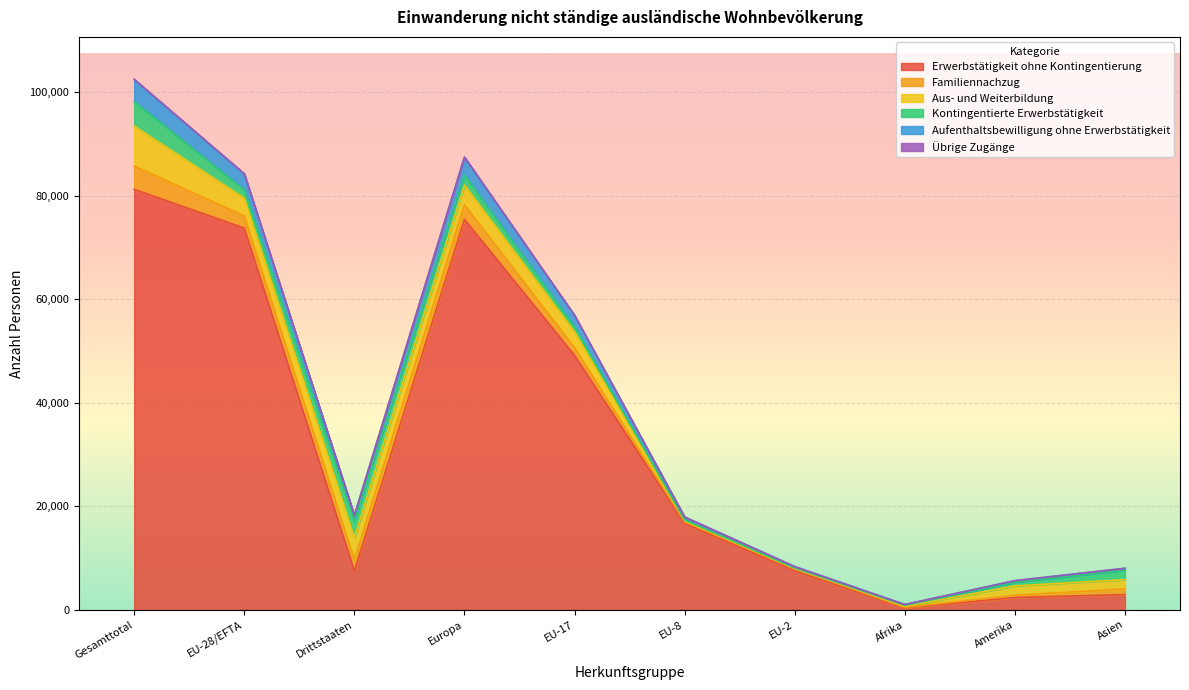

True or false: Aufenthaltsbewilligung ohne Erwerbstätigkeit and Übrige Zugänge cross at least once.

False